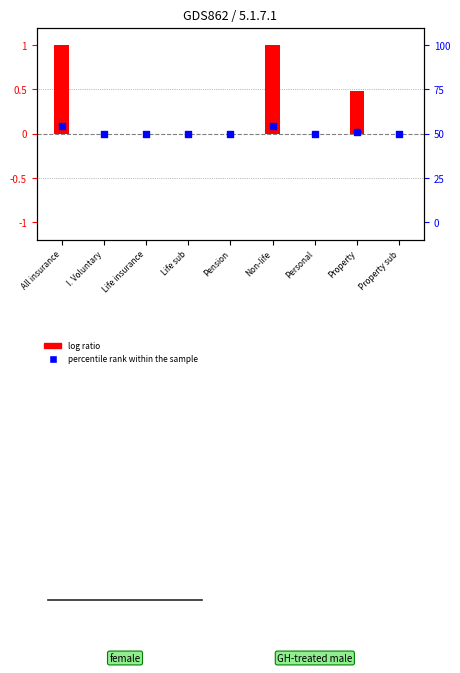

Which series has the widest spread of Y values?

log ratio